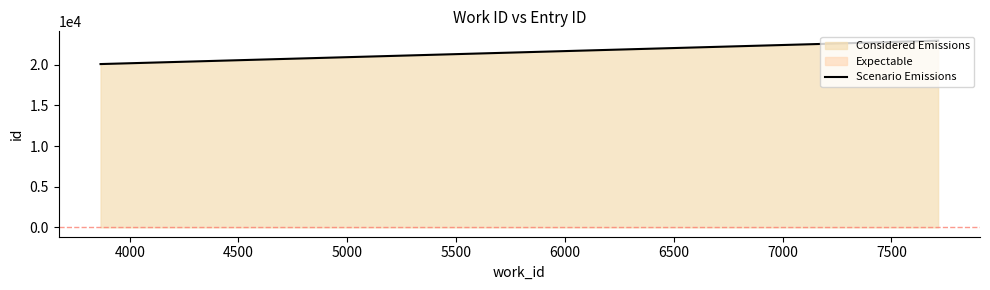

What is the maximum value shown in the chart?

22970